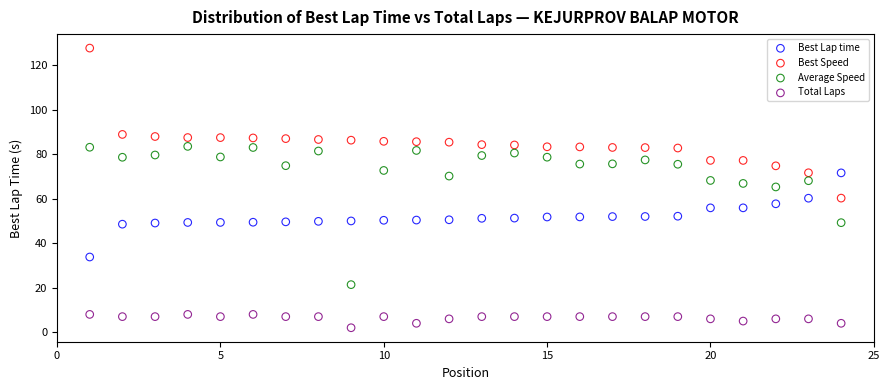

Which series contains the highest Y value?

Best Speed